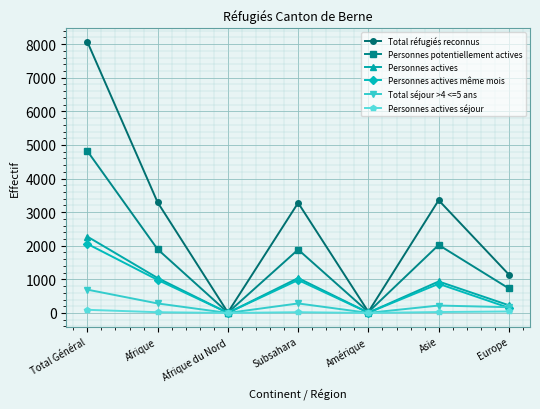

Which category has the highest value across all series?

Total Général